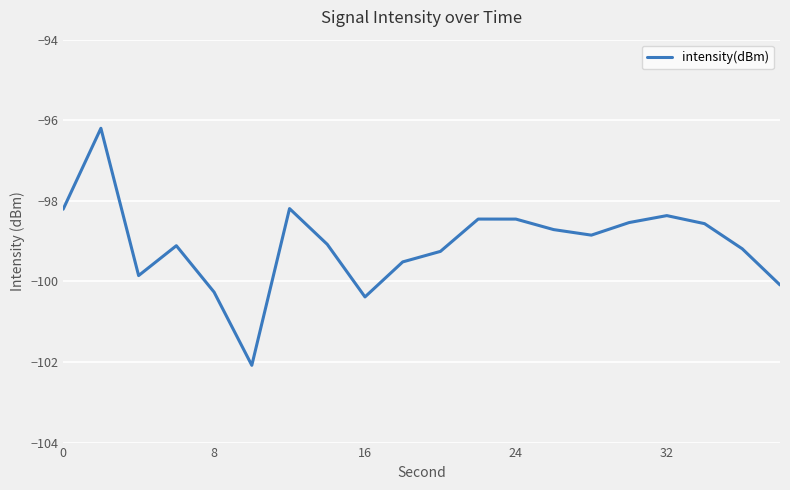

What is the greatest value displayed?

-96.2